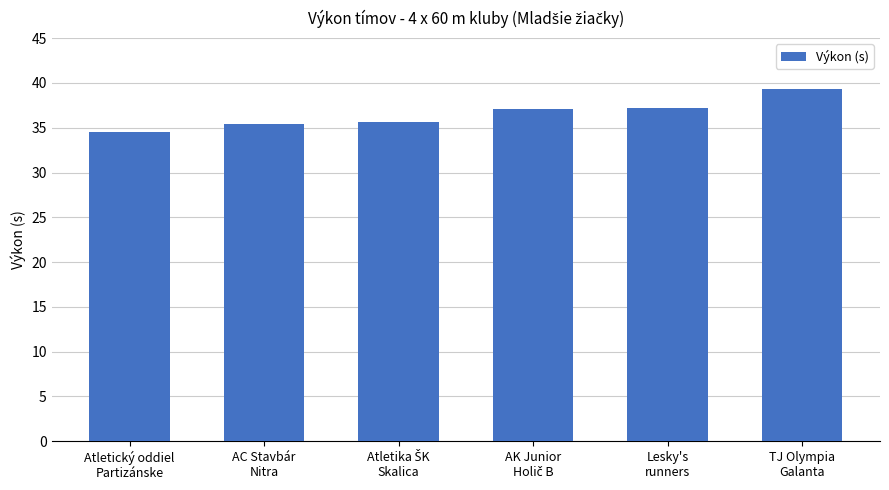

How many values are below 37?

3